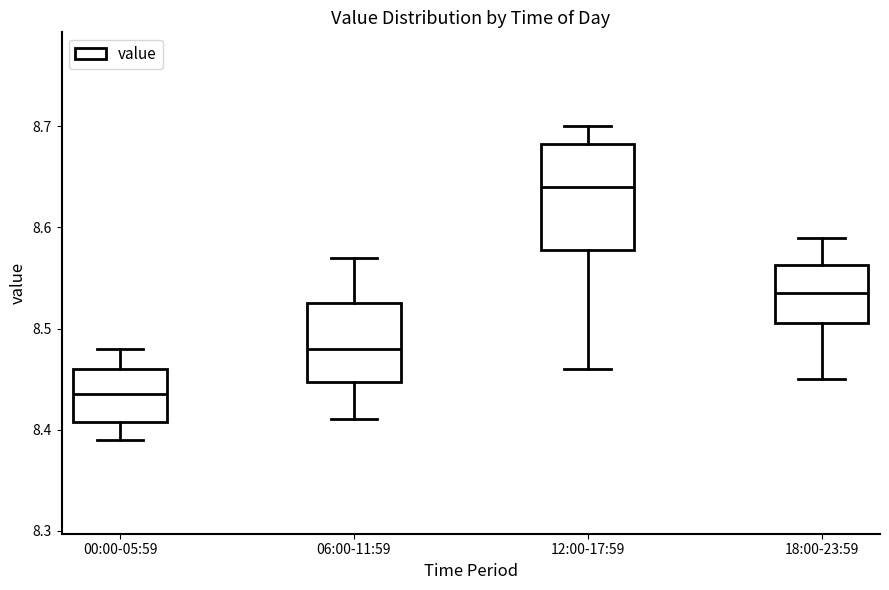

Reading left to right, transcribe this box plot: for each box, give where its median line is, the range the box spans, and where its two whiskers end, as read against the y-axis. The values are not printed on the chart, so give them approximately, as read against the axis.

00:00-05:59: median 8.44, box 8.41 to 8.46, whiskers 8.39 to 8.48
06:00-11:59: median 8.48, box 8.45 to 8.53, whiskers 8.41 to 8.57
12:00-17:59: median 8.64, box 8.58 to 8.68, whiskers 8.46 to 8.70
18:00-23:59: median 8.54, box 8.51 to 8.56, whiskers 8.45 to 8.59